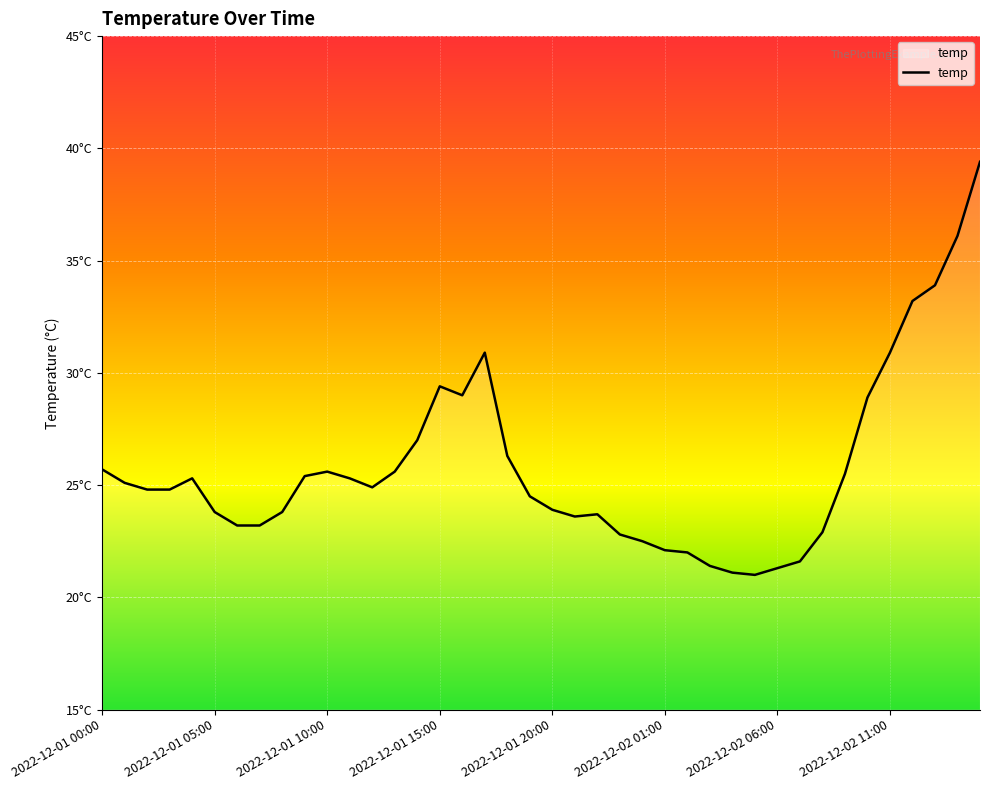

What is the value of the 10th point from the left?

25.4